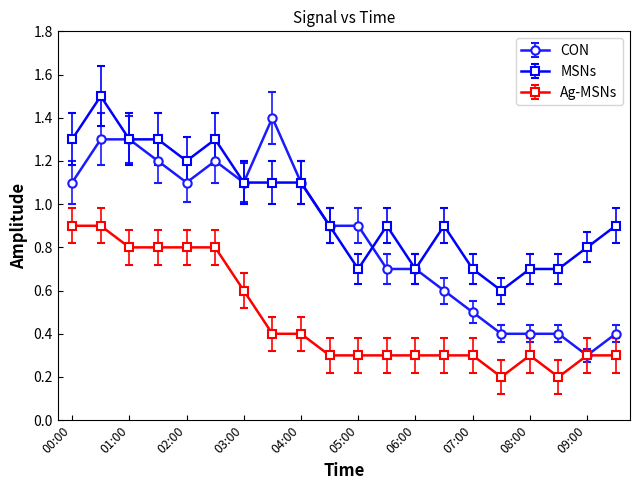

Which series has the widest spread of values?

CON